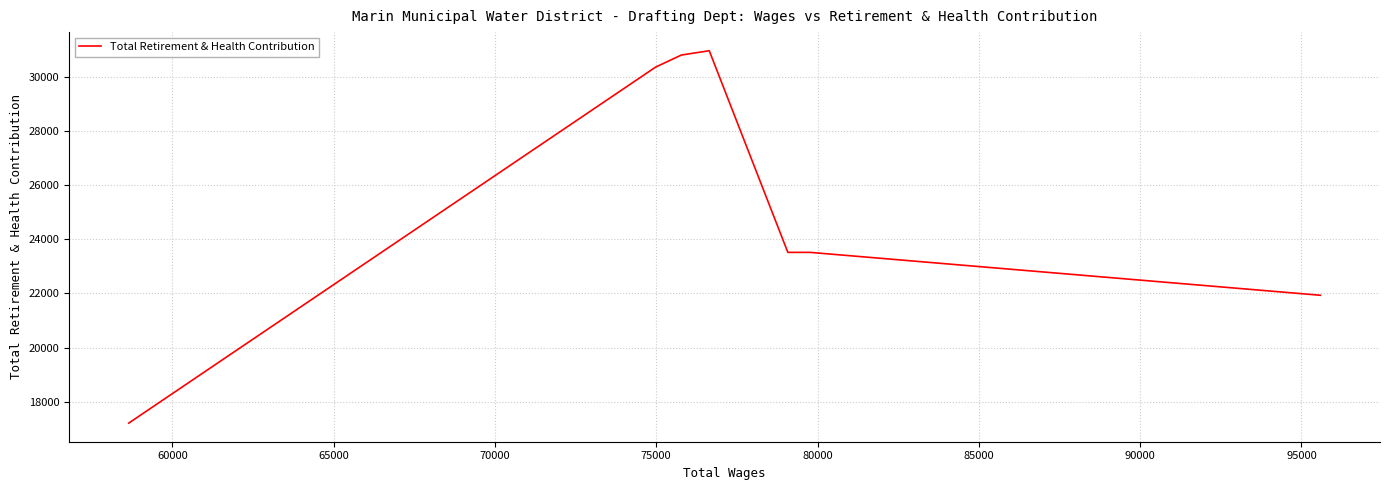

Reading left to right, list all the values displayed in this chart.

17206	30366	30811	30970	23517	23517	21931